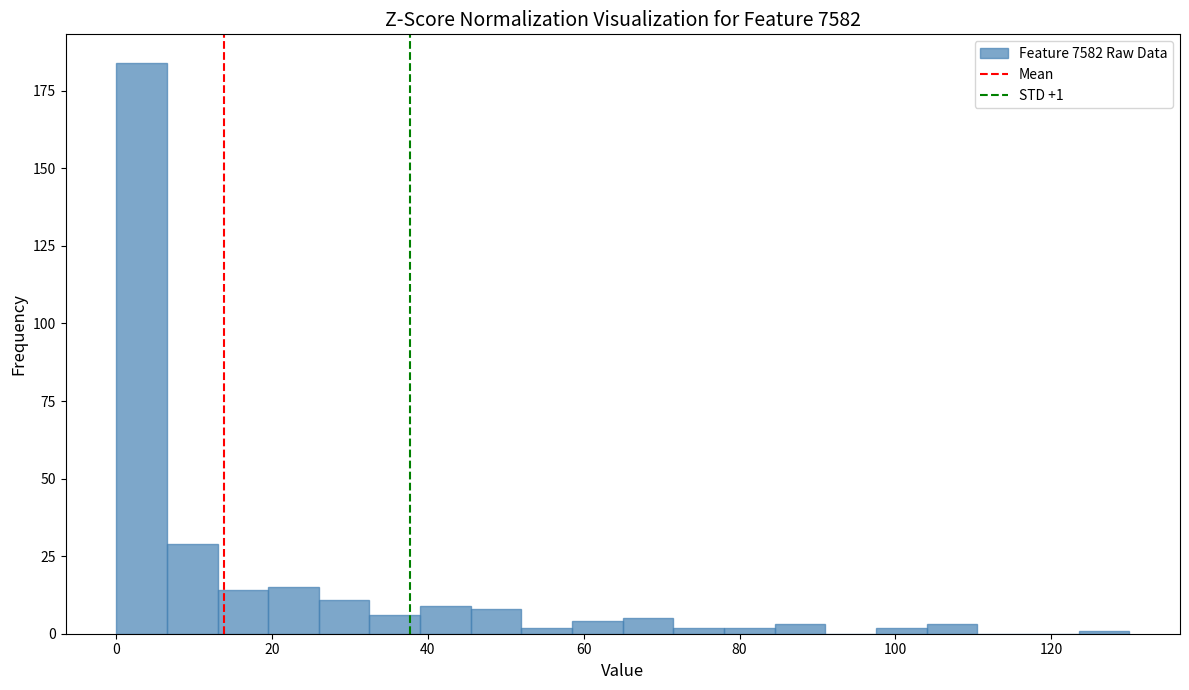

Read against the x-axis, roughly where is the centre of the tallest bar?

4